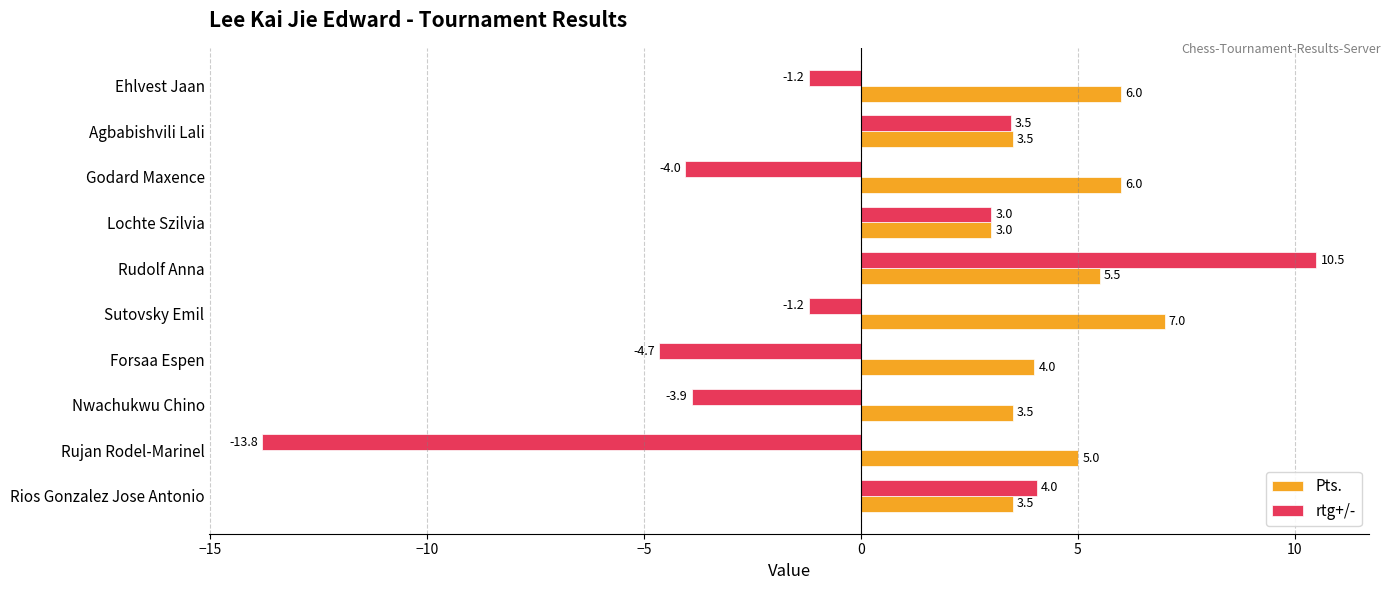

What is the lowest value of the Pts. series?

3.0